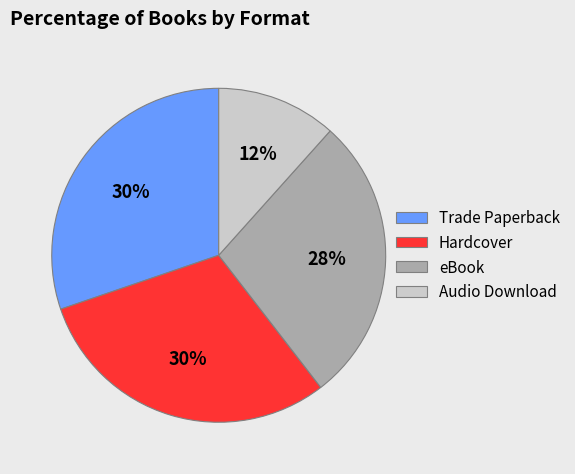

Between Hardcover and eBook, which is larger?

Hardcover